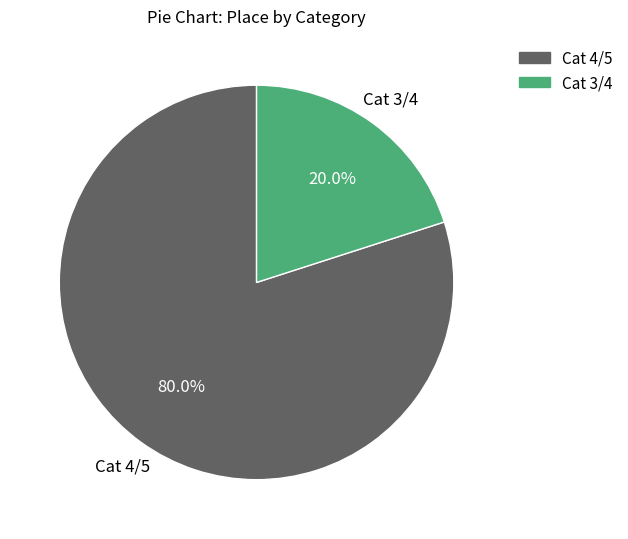

Is there any slice that represents more than half of the pie?

Yes